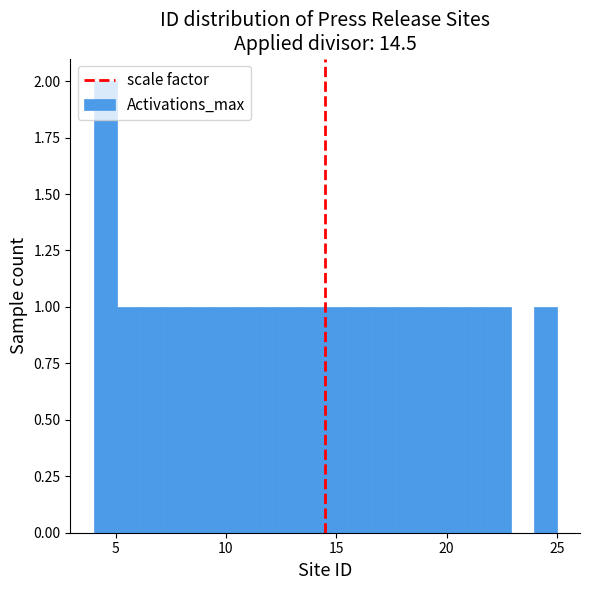

Read against the x-axis, roughly where is the centre of the tallest bar?

4.5